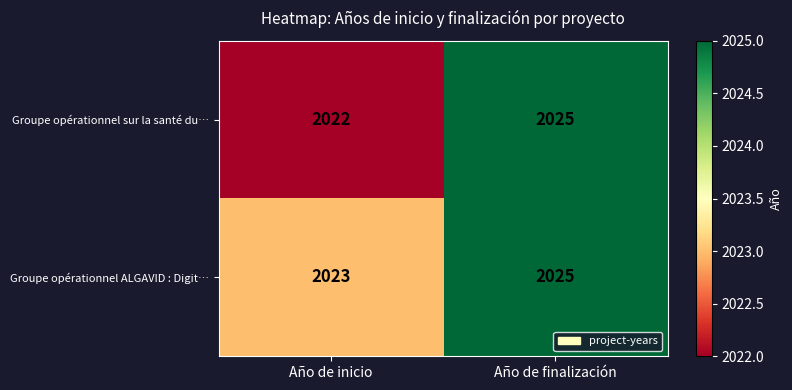

True or false: Groupe opérationnel sur la santé du… has a value of 910 at Año de finalización.

False